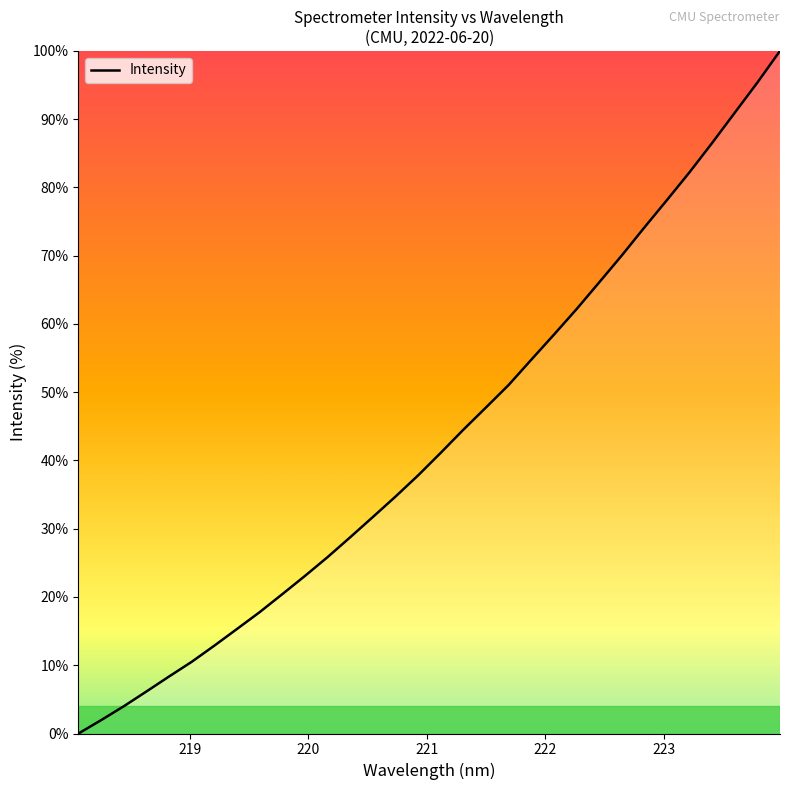

What is the difference between the maximum and minimum values?

100.0